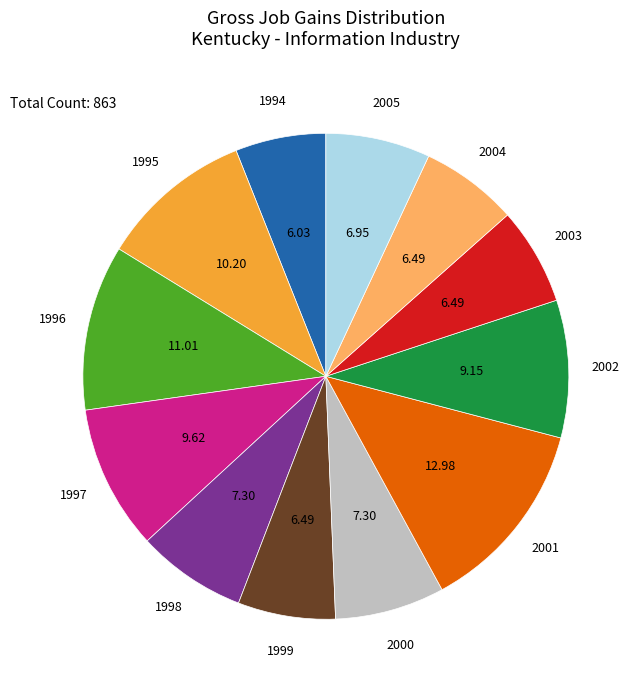

Is there a majority slice in this chart?

No